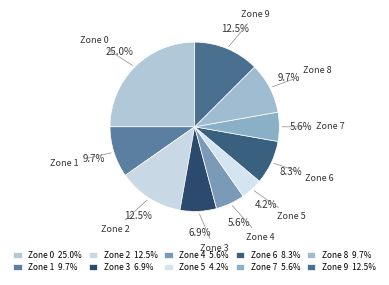

How many slices are in this pie chart?

10